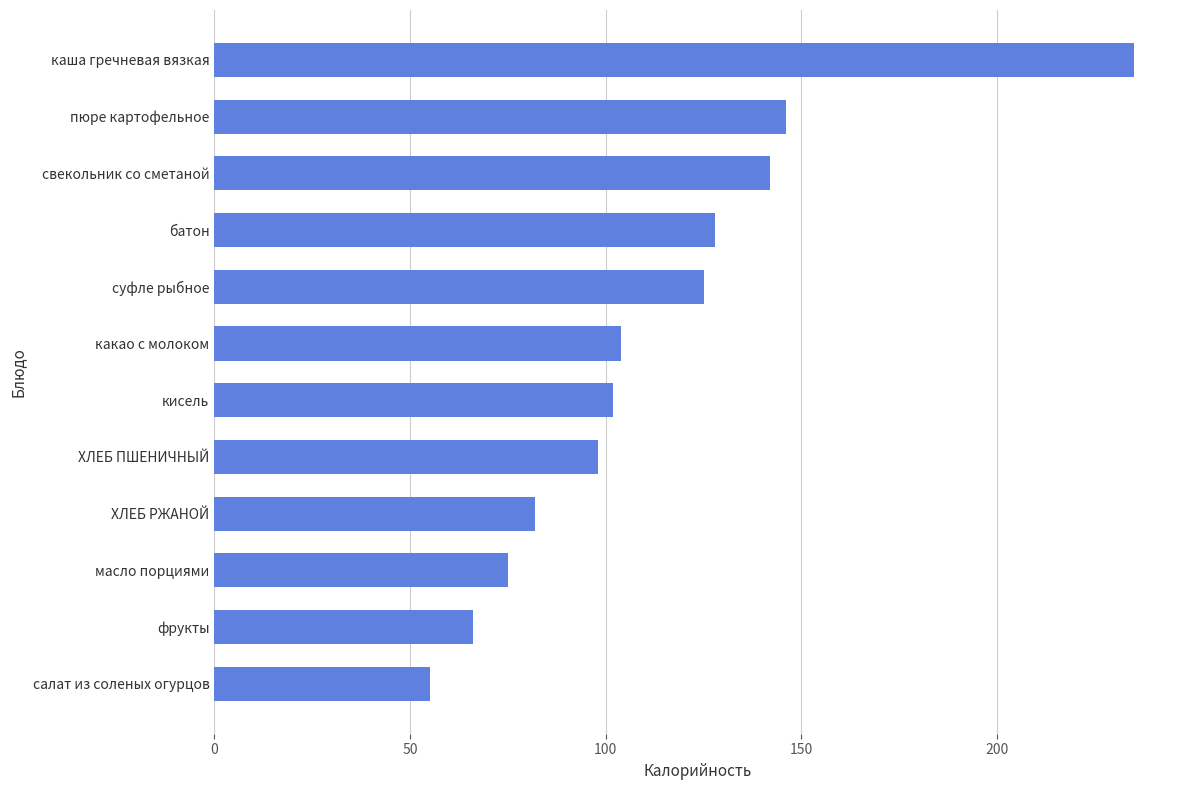

What is the difference between the maximum and minimum values?

180